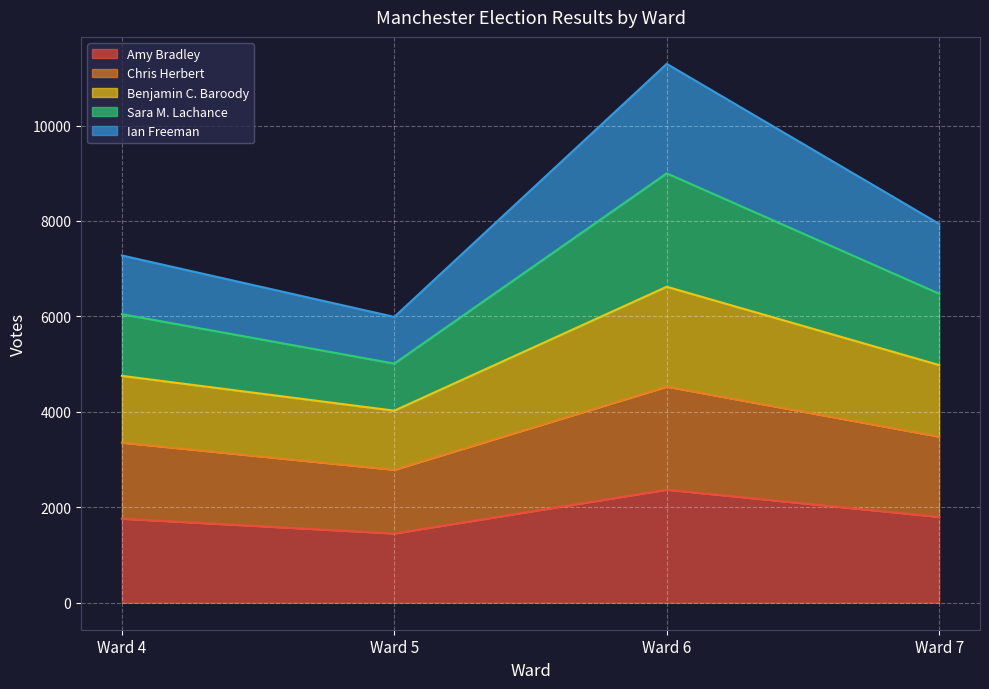

How many data points in Chris Herbert are above 3481?

1